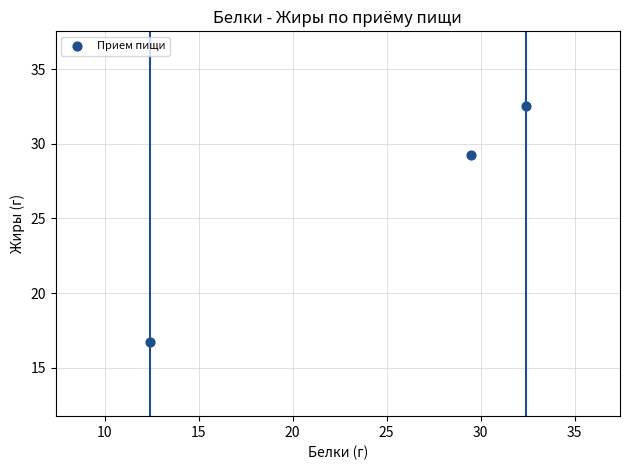

What is the range of X values (max minus min)?

20.0